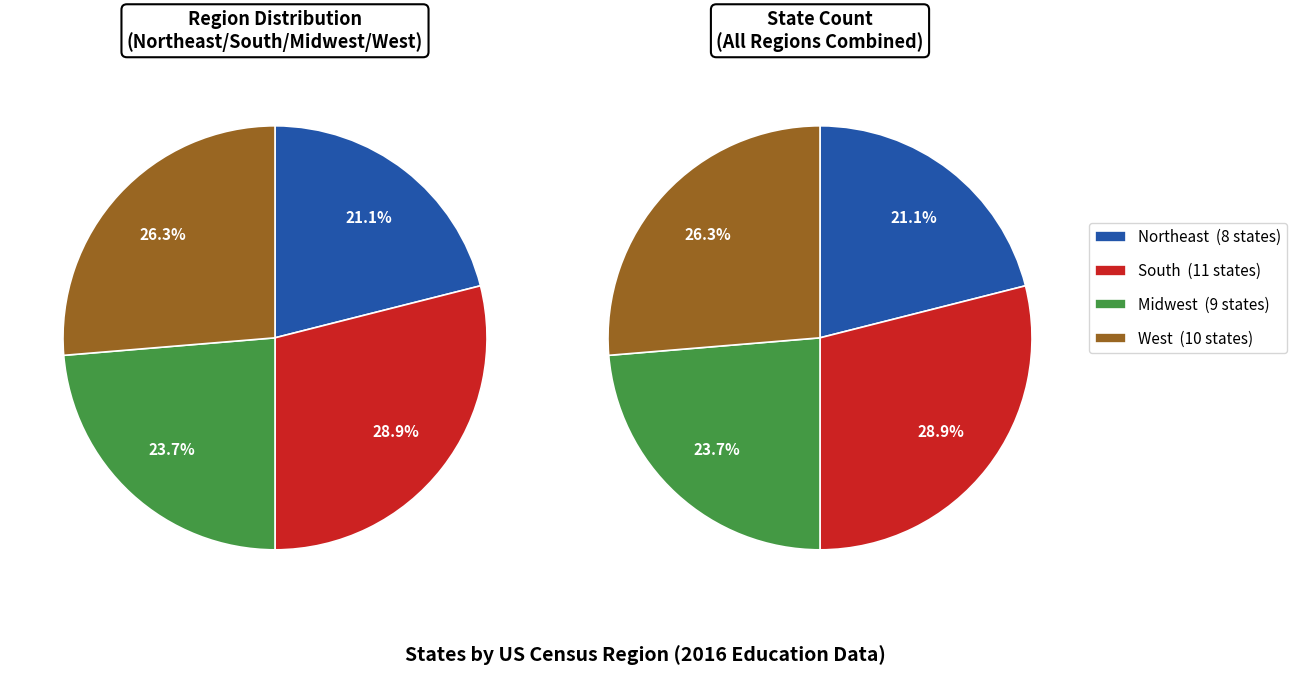

What percentage is the Midwest slice, to the nearest percent?

24%